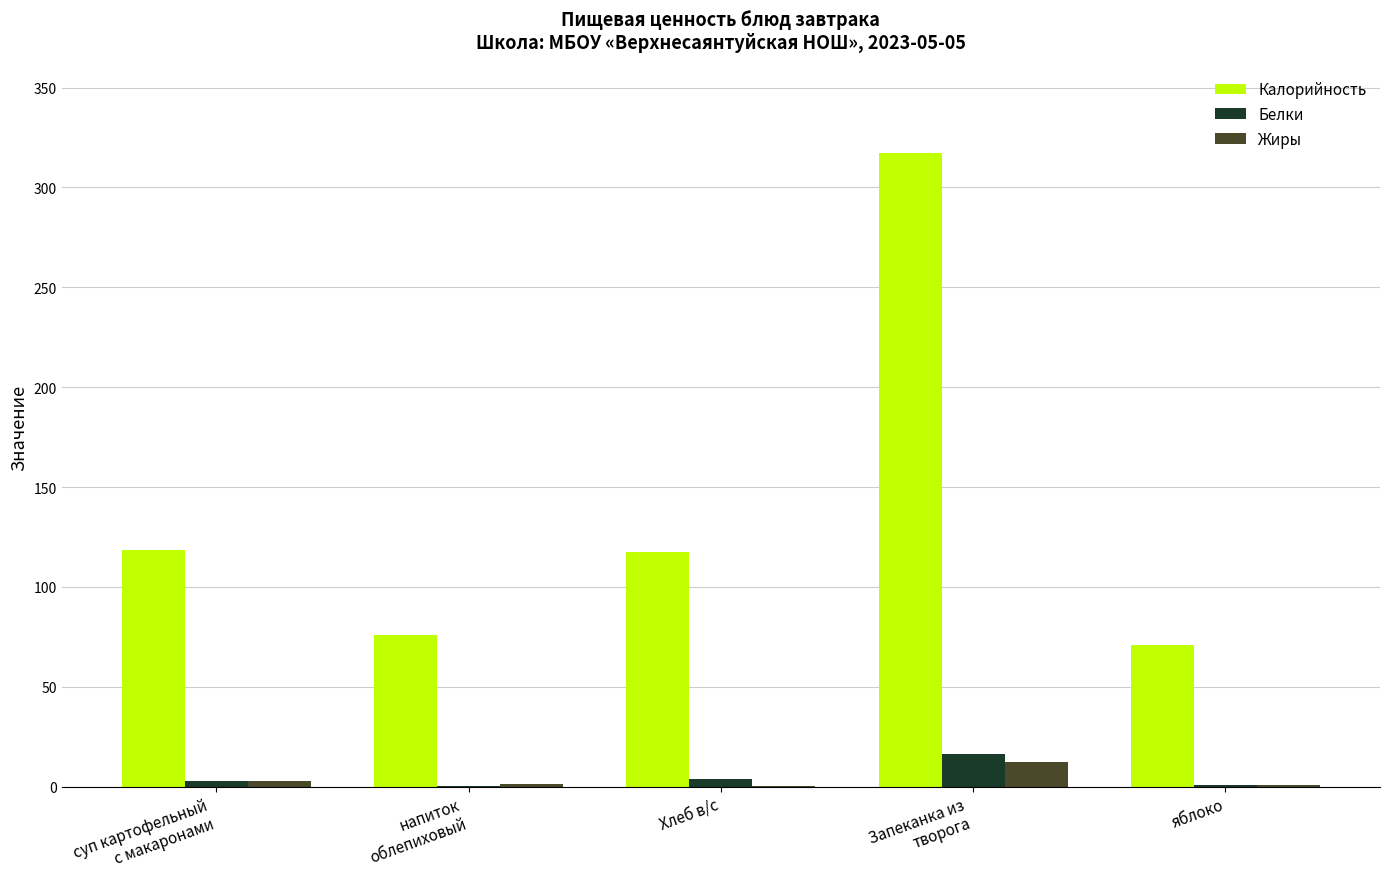

Read the Белки value at Запеканка из
творога.

16.1